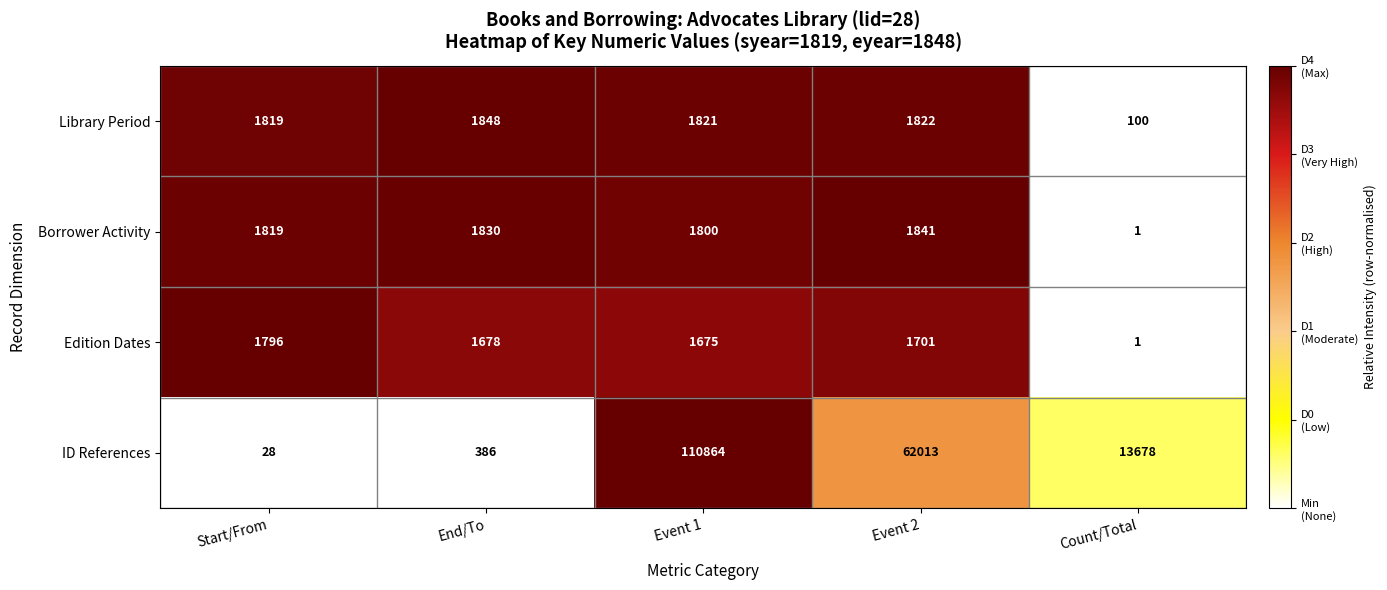

Reading left to right, what are all the values shown in this chart?

Library Period: Start/From=1819	End/To=1848	Event 1=1821	Event 2=1822	Count/Total=100
Borrower Activity: Start/From=1819	End/To=1830	Event 1=1800	Event 2=1841	Count/Total=1
Edition Dates: Start/From=1796	End/To=1678	Event 1=1675	Event 2=1701	Count/Total=1
ID References: Start/From=28	End/To=386	Event 1=110864	Event 2=62013	Count/Total=13678